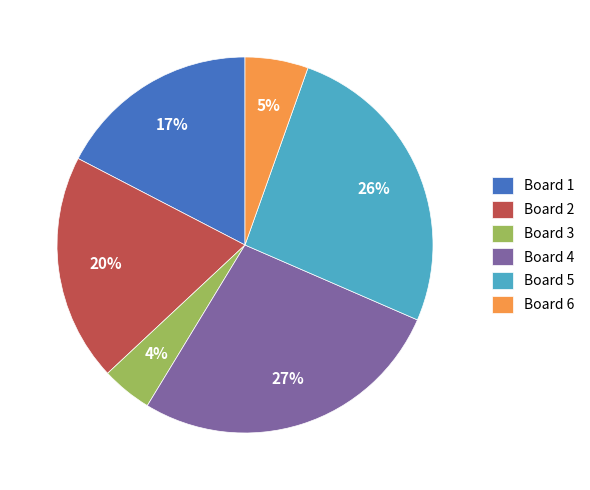

Do Board 2 and Board 1 together represent more than half of the pie?

No